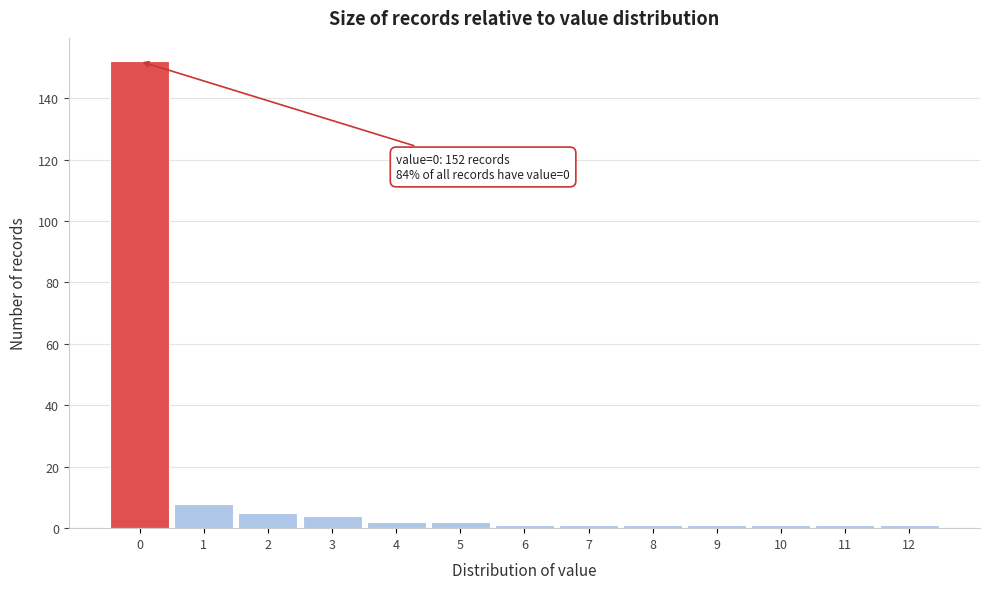

Over which range of the x-axis is the bar tallest?

-0.5 to 0.5